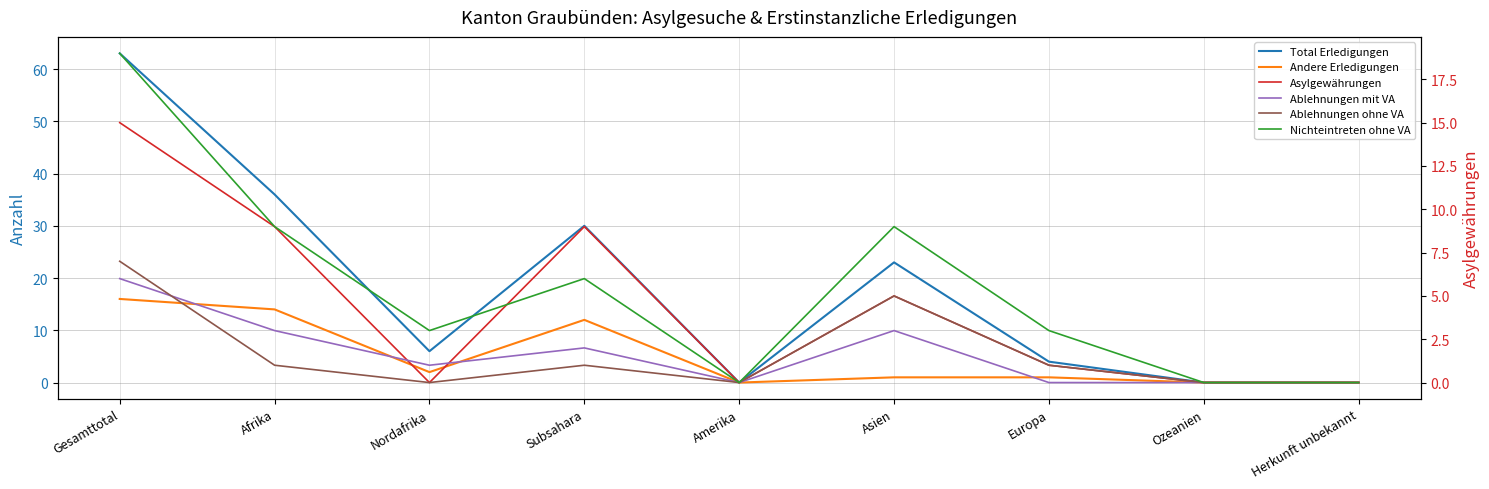

Count the Ablehnungen mit VA values in the range 0 to 3.

8